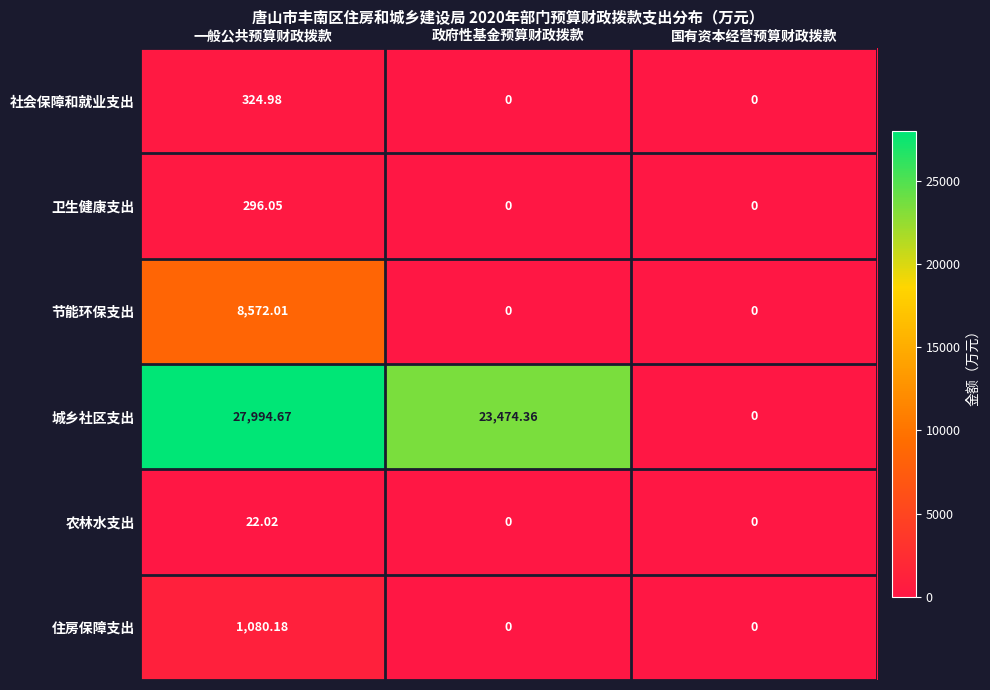

How many distinct data groups are displayed?

6